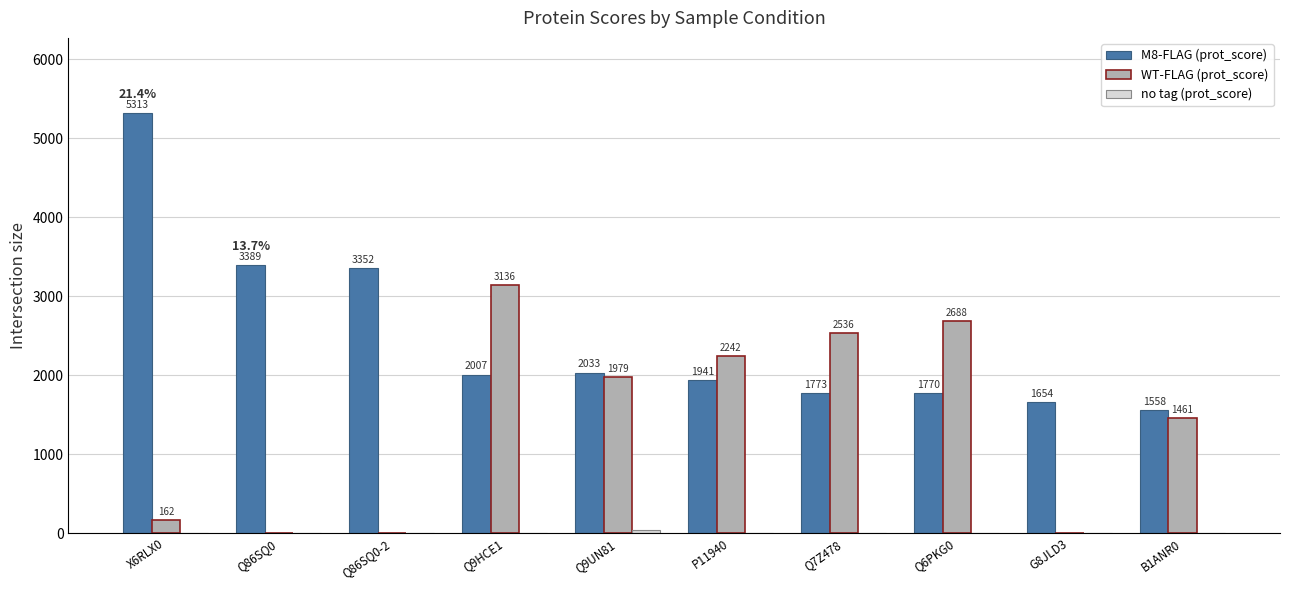

Is the value of M8-FLAG (prot_score) at Q9UN81 greater than the value of WT-FLAG (prot_score) at Q9UN81?

Yes